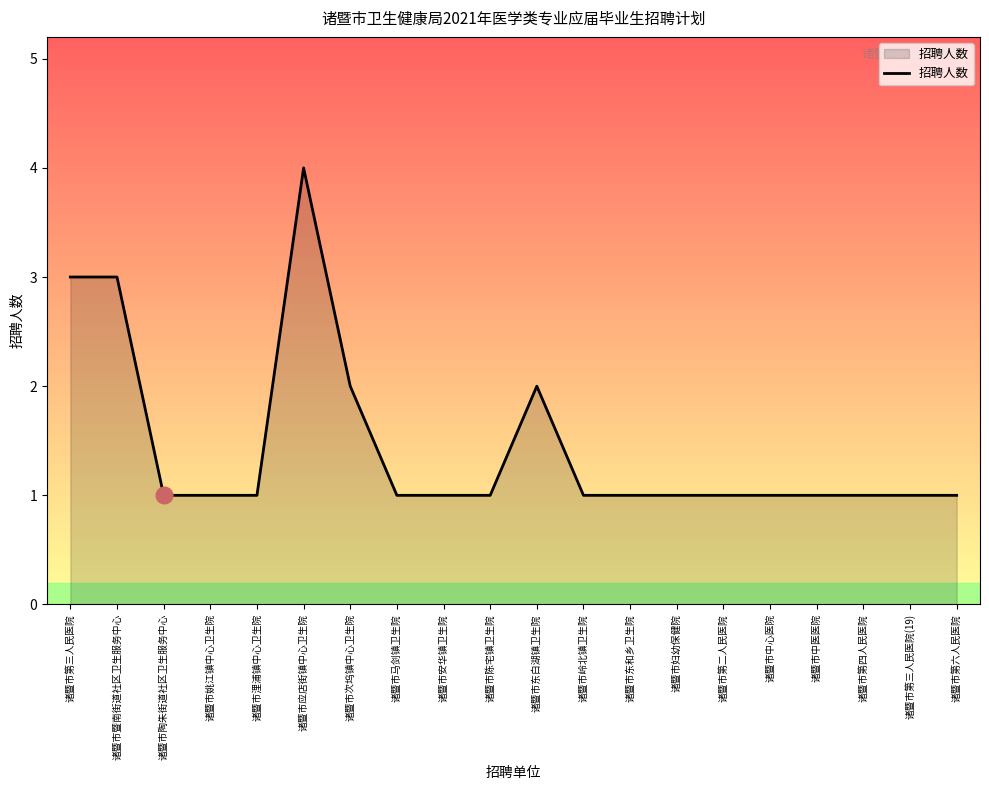

What is the difference between the maximum and minimum values?

3